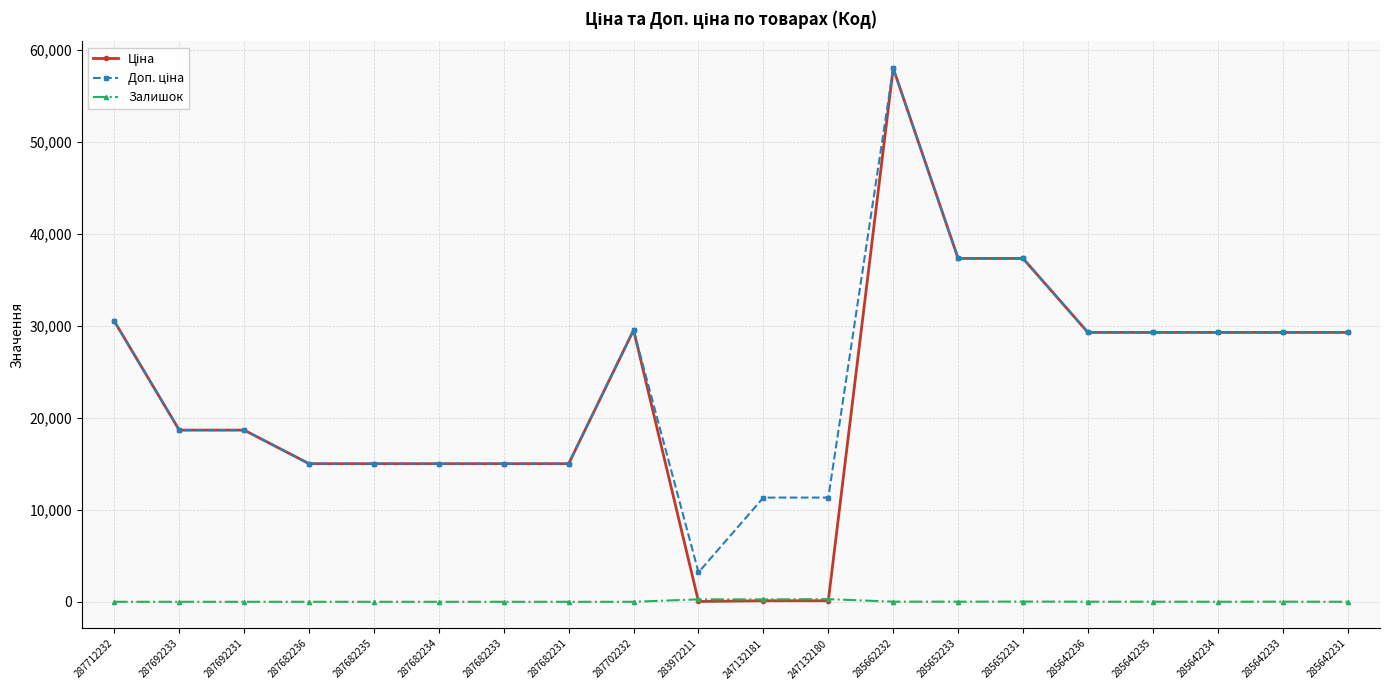

Does the chart have visible grid lines?

Yes